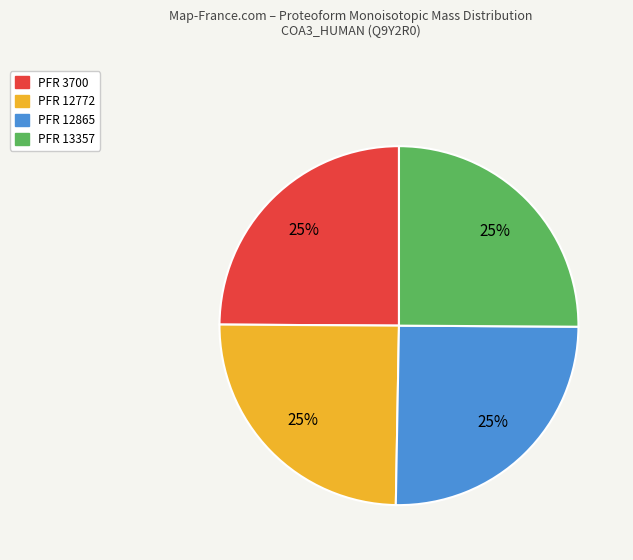

Approximately how many times larger is the value at PFR 12865 compared to PFR 13357?

1.0